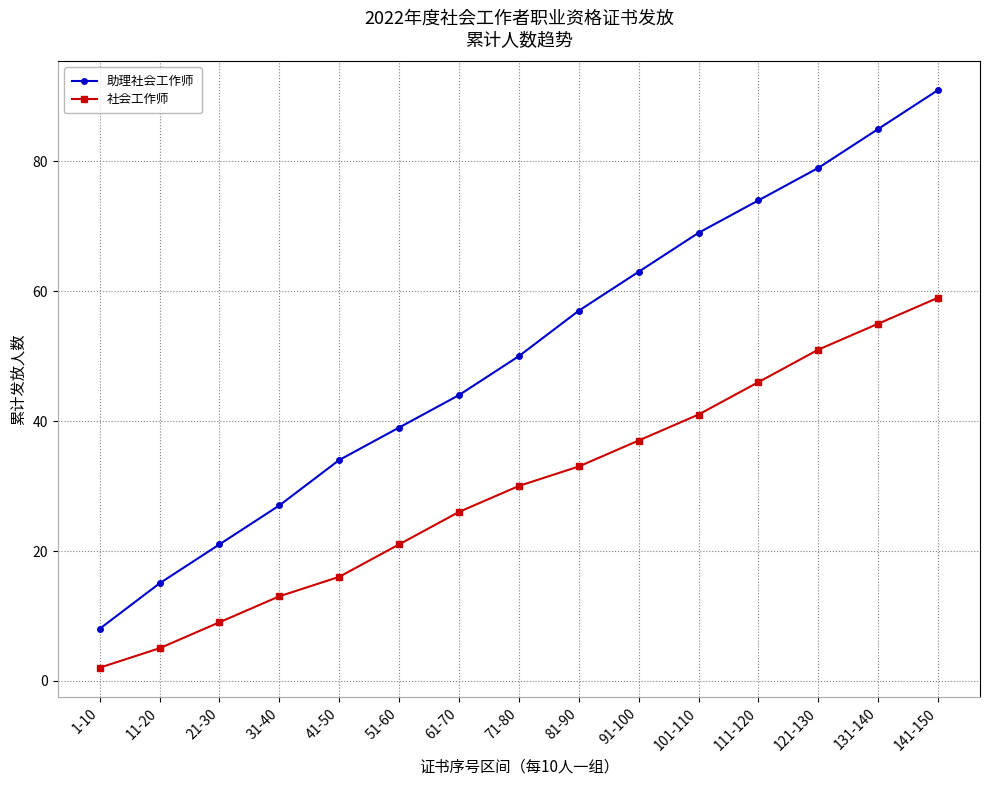

What is the label of the 10th point from the right?

51-60